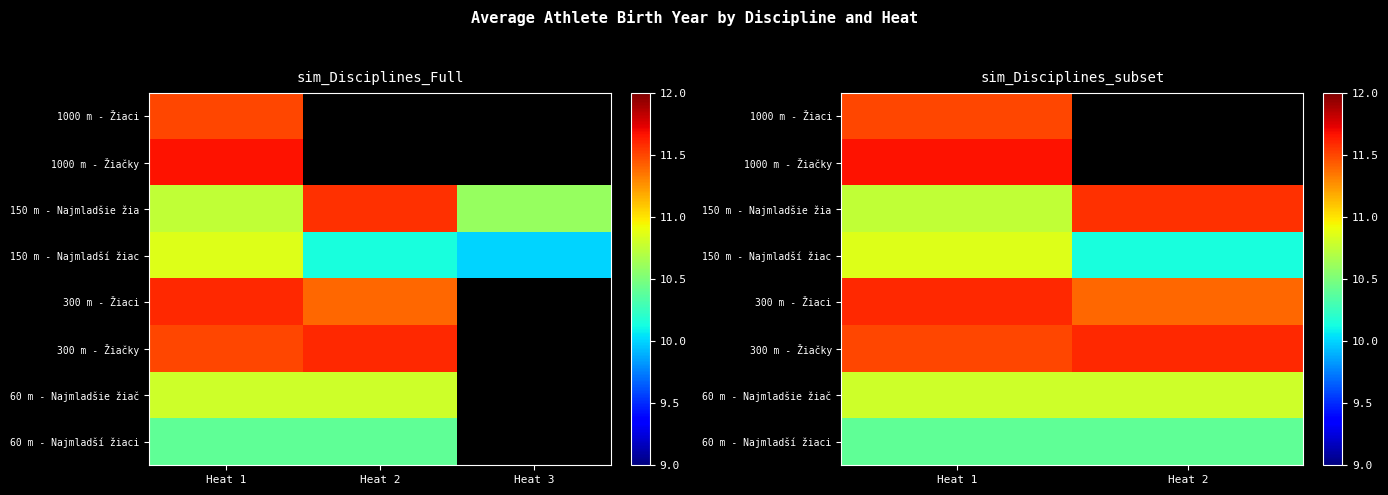

Which series has the largest range (max minus min)?

150 m - Najmladšie žia